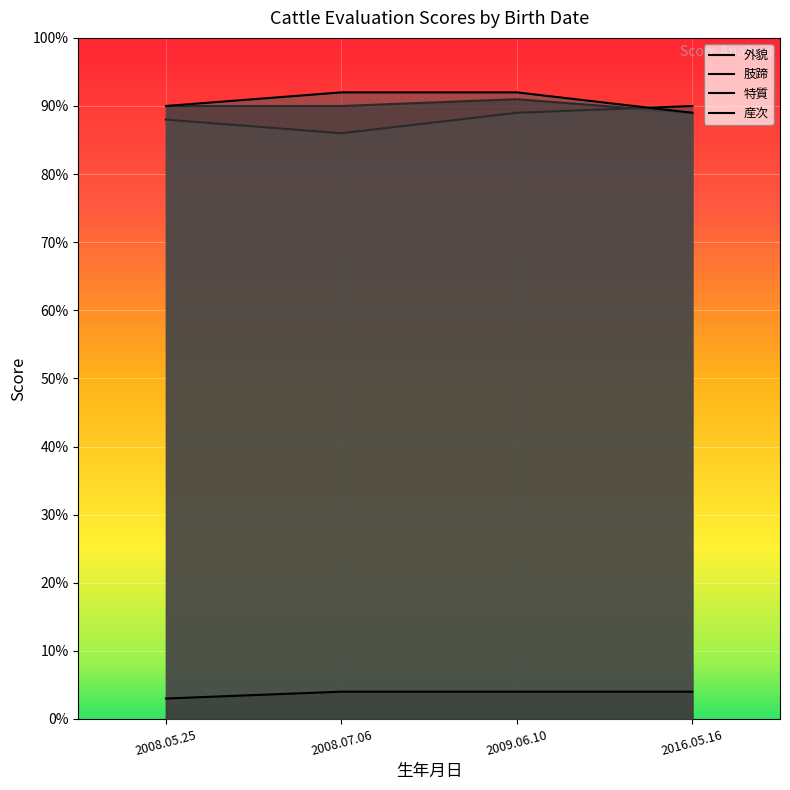

At which label does 外貌 first exceed 90?

2009.06.10